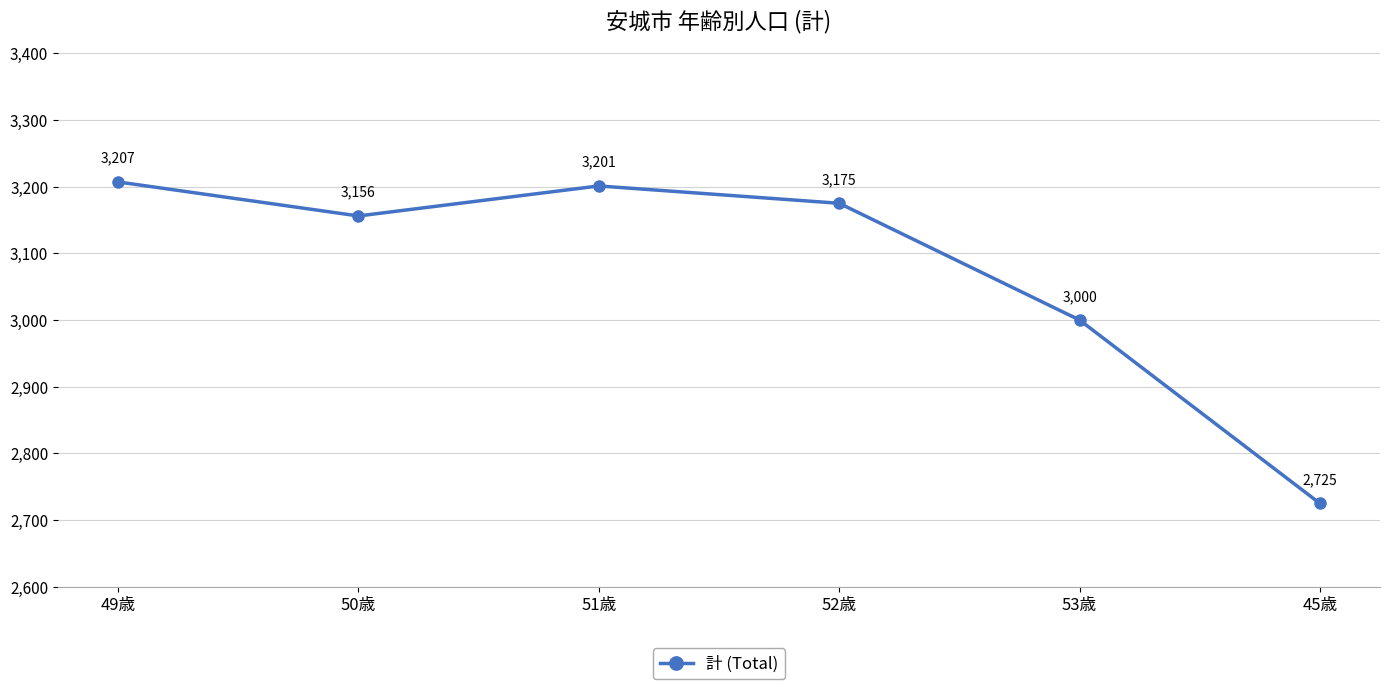

Where is the data nearest to the value 2966?

53歳